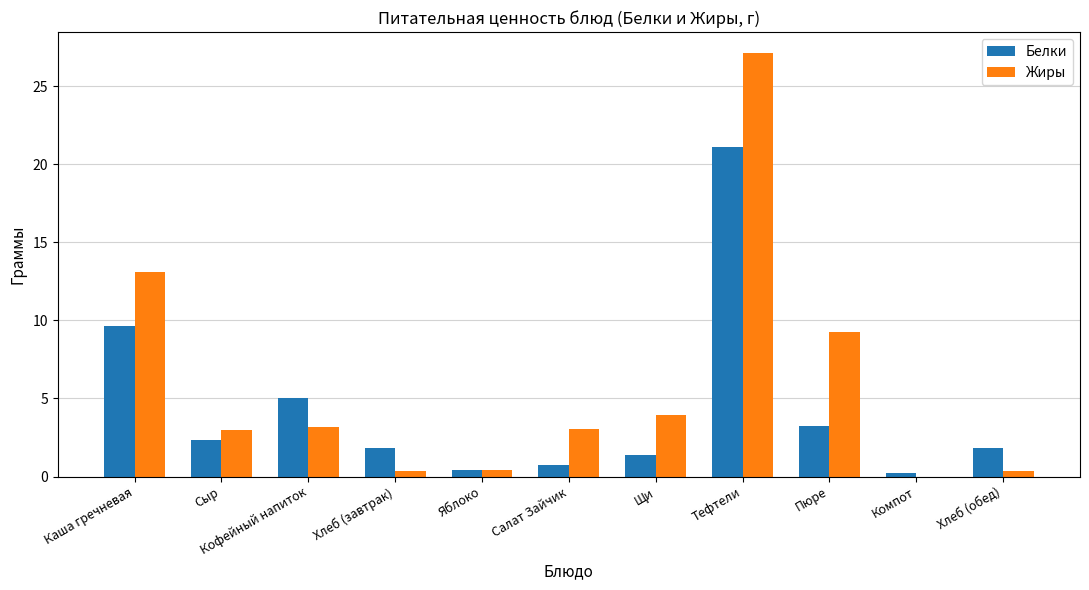

Which category has the highest value across all series?

Тефтели